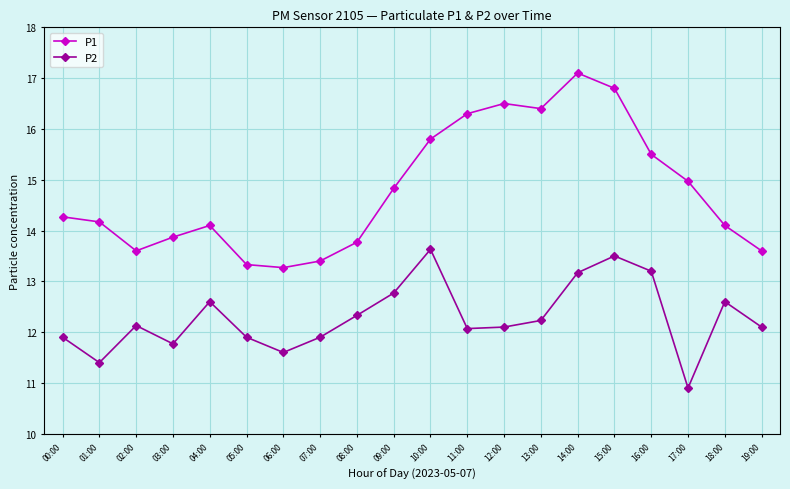

Rank the series at 05:00 from lowest to highest value.

P2, P1